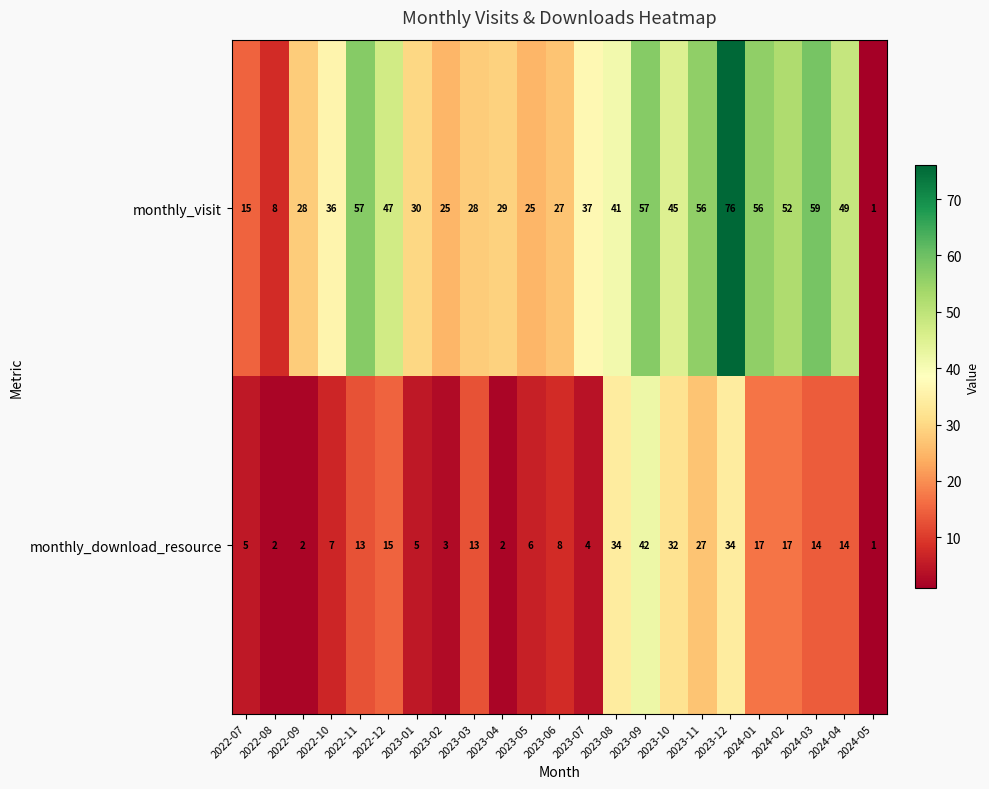

What is the difference between the highest and lowest values at 2024-03?

45